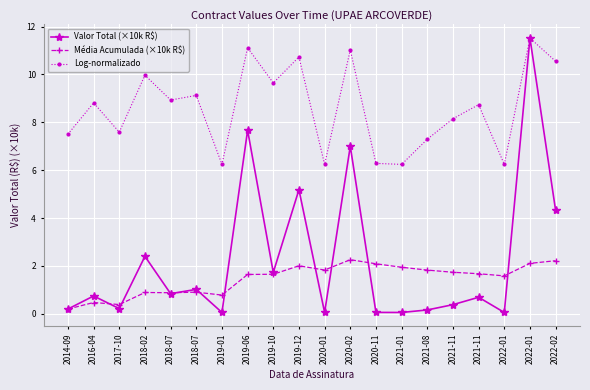

What is the total value across all series at 2021-01?

8.2